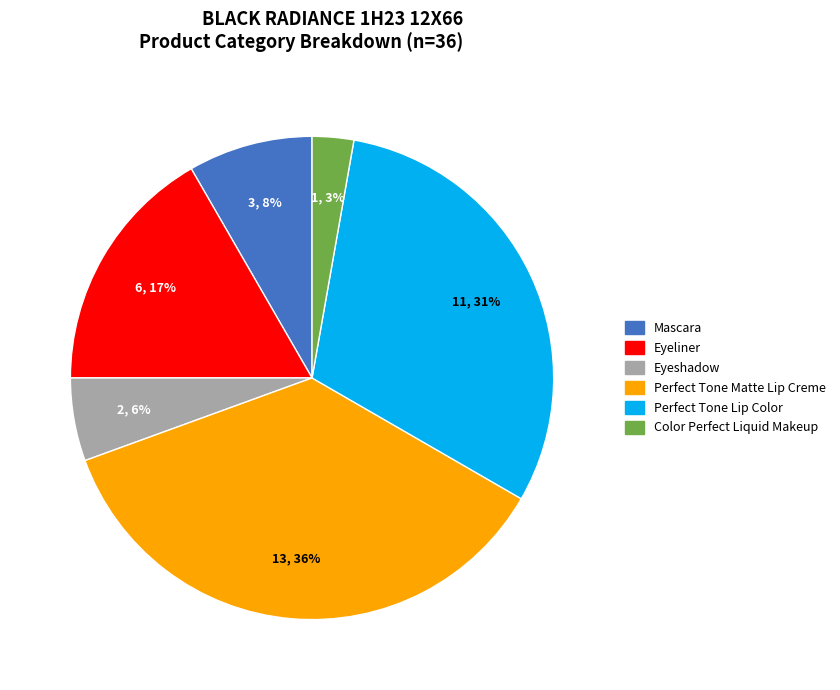

Do Eyeliner and Color Perfect Liquid Makeup together represent more than half of the pie?

No